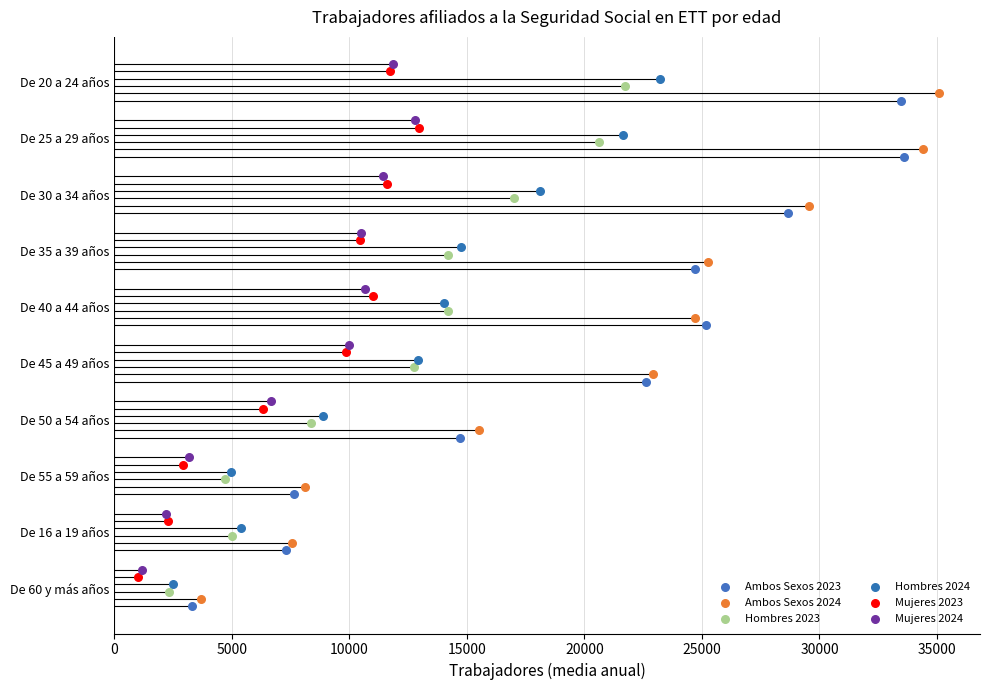

Which series contains the lowest Y value?

Ambos Sexos 2023